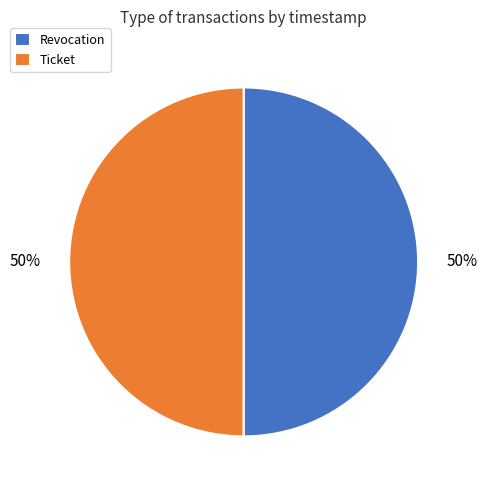

To the nearest percent, what portion does Revocation represent?

50%